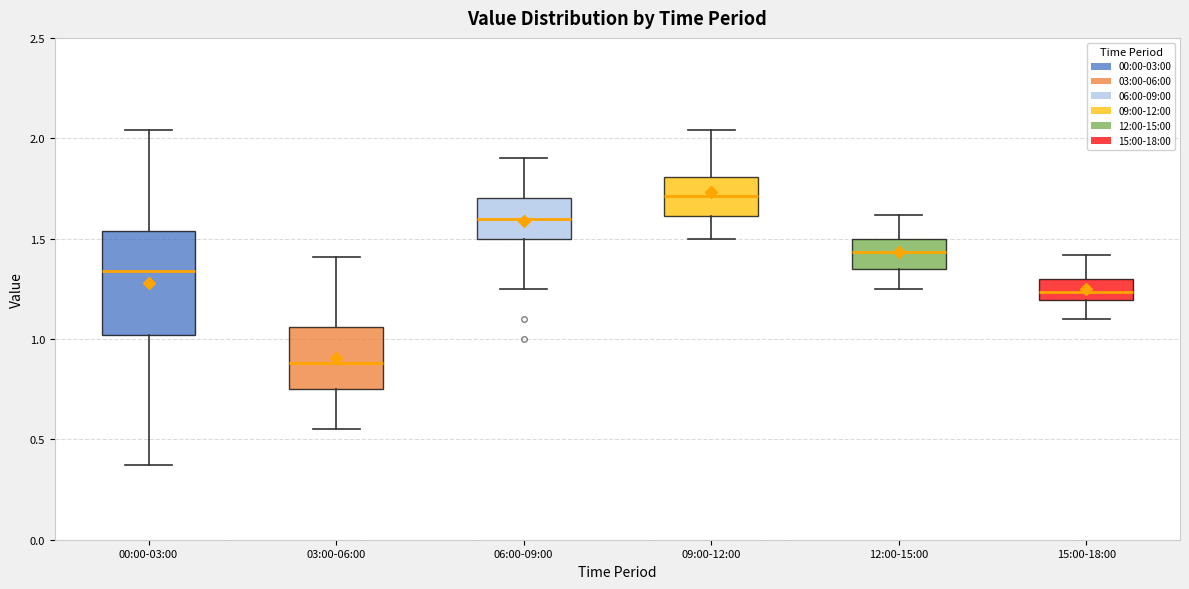

Which box's median line is the highest?

09:00-12:00